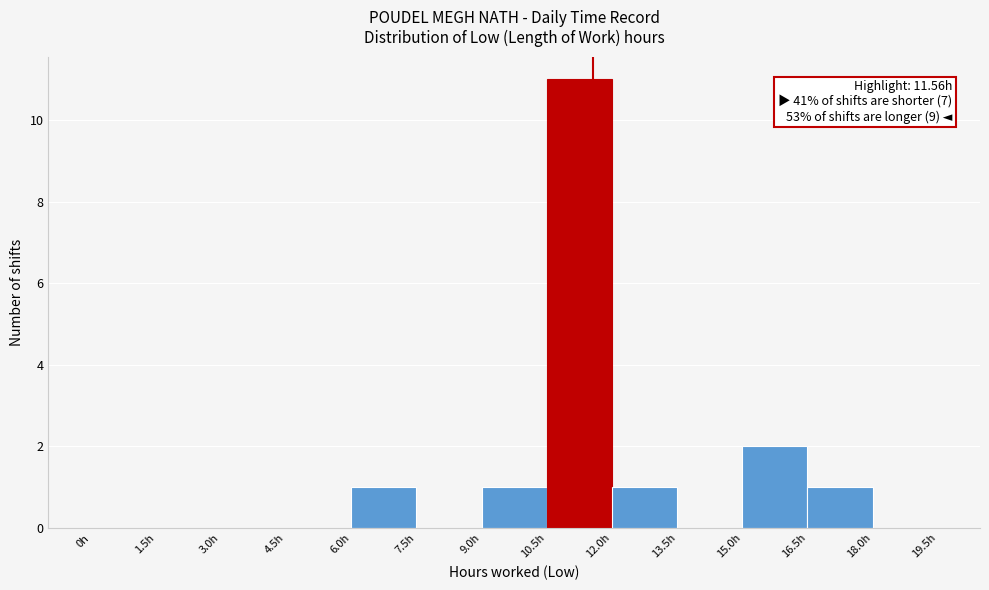

Which range on the x-axis has the tallest bar?

10.5 to 12.0